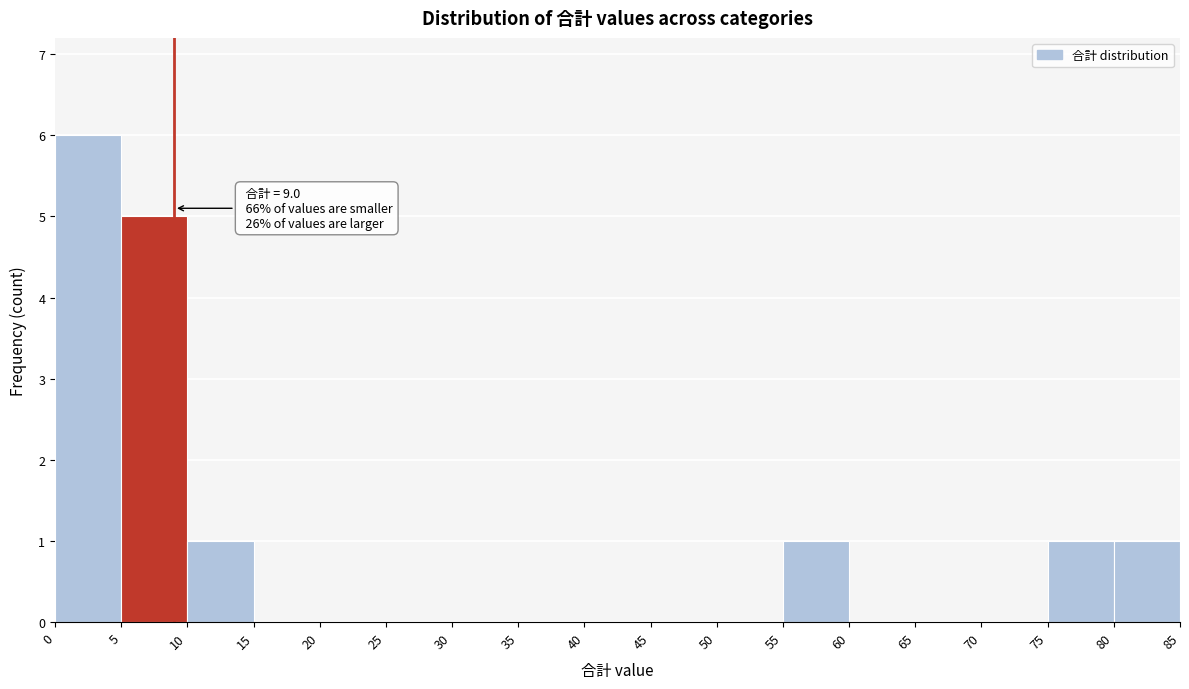

Over which range of the x-axis is the bar tallest?

0 to 5